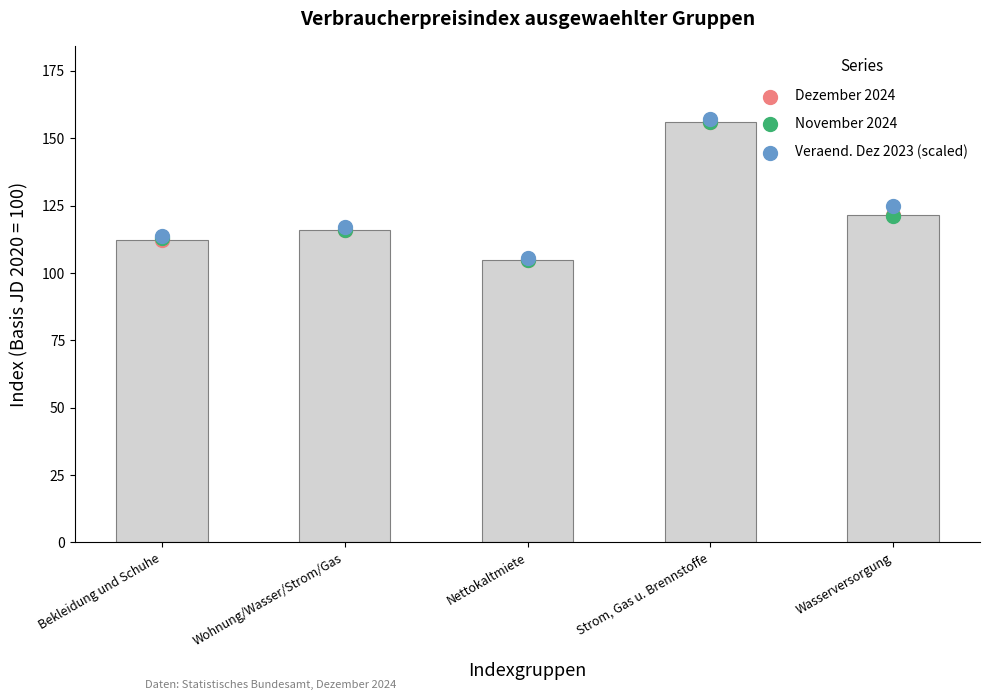

At which category is the sum across all series the highest?

Strom, Gas u. Brennstoffe